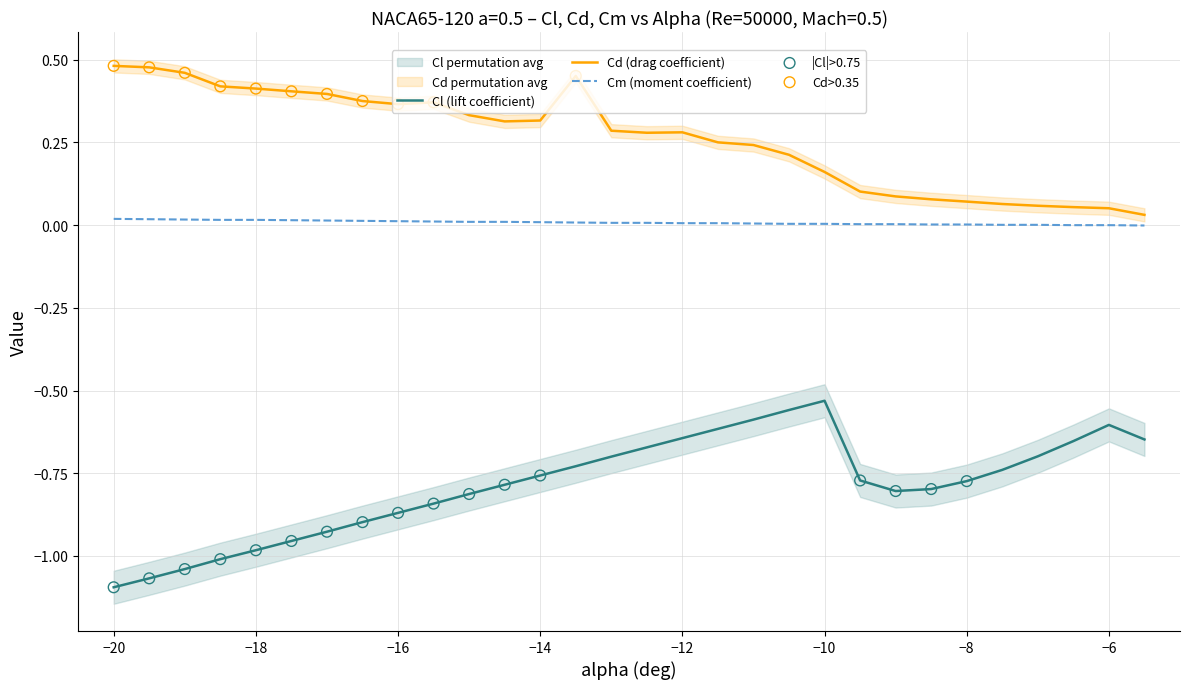

True or false: Cl (lift coefficient) and Cd (drag coefficient) cross at least once.

False